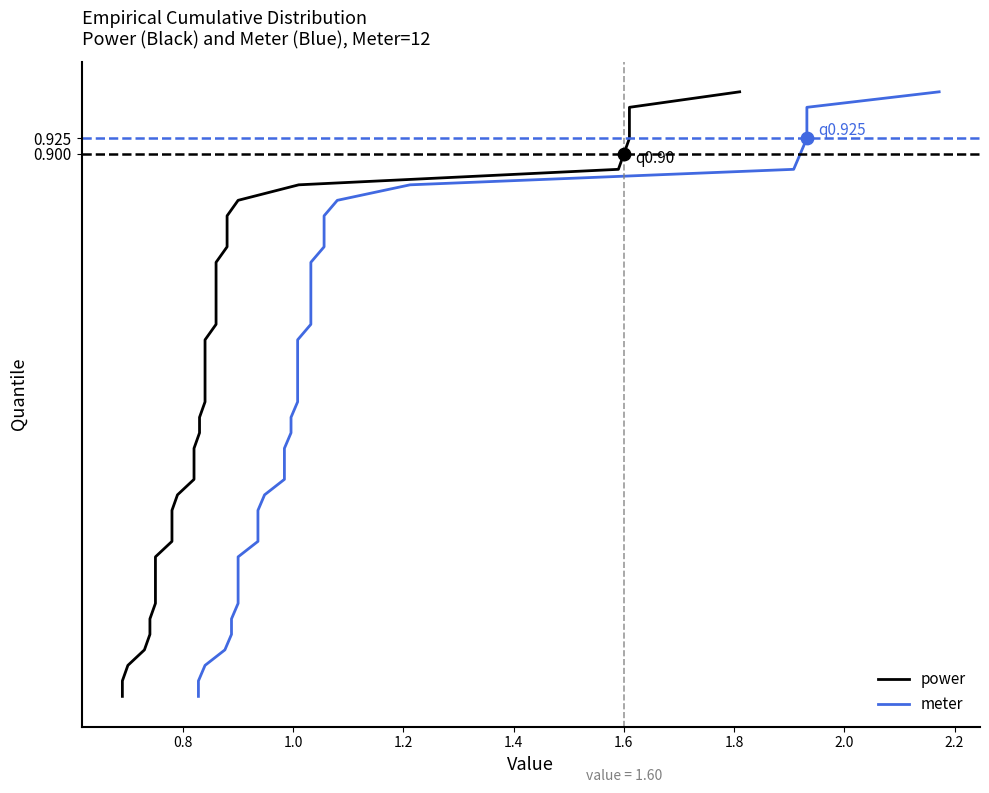

What are all the series names shown in the legend?

power, meter